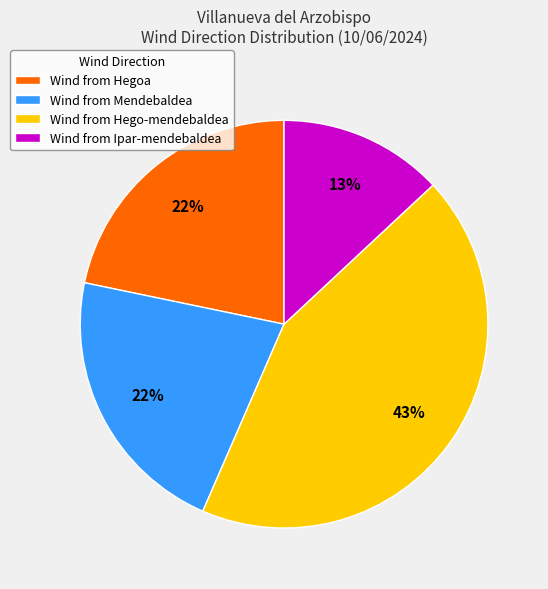

To the nearest percent, what is the average slice percentage?

25%